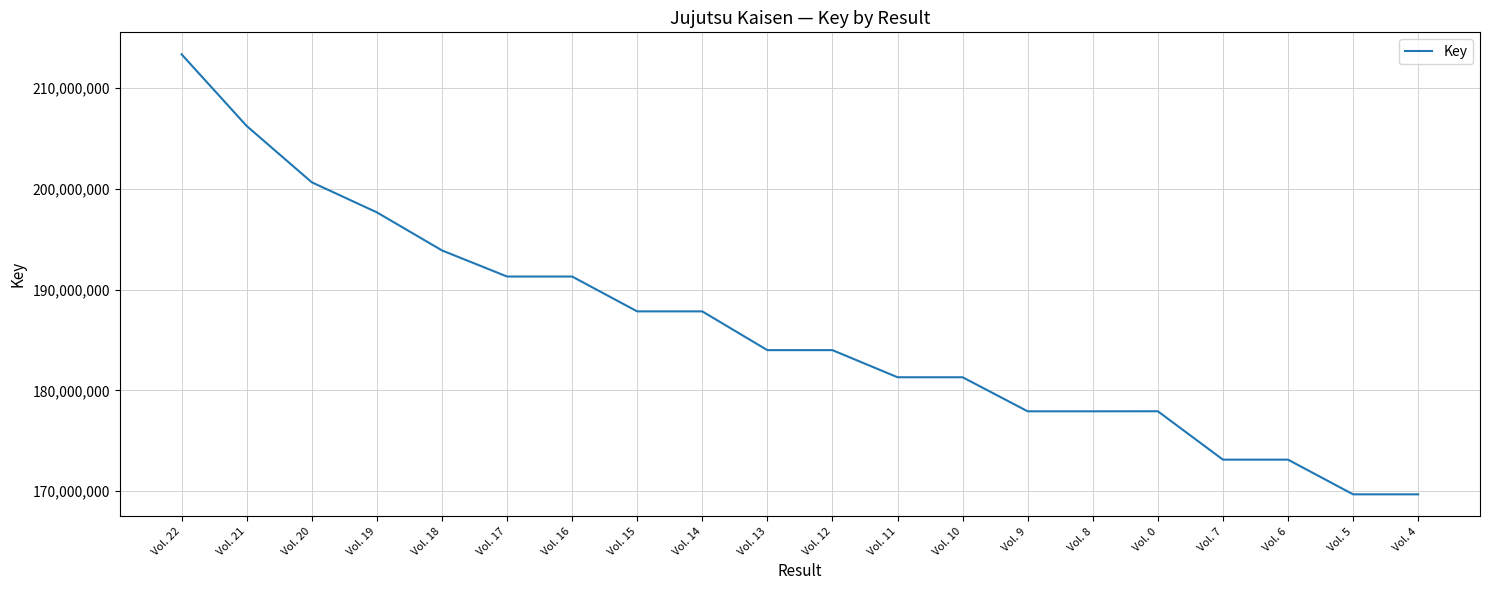

How many lines are shown in the chart?

1